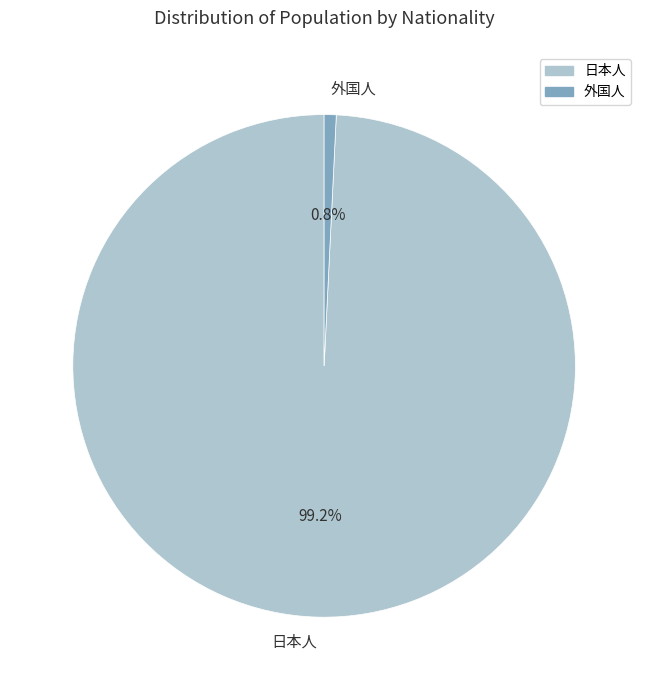

Which has a higher value, 外国人 or 日本人?

日本人